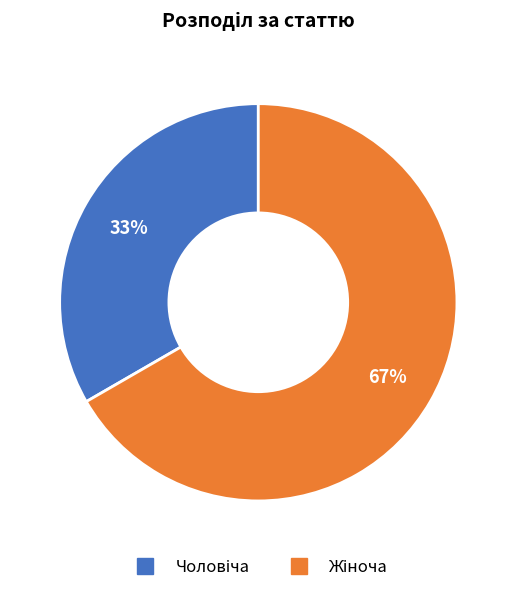

To the nearest percent, what is the average slice percentage?

50%